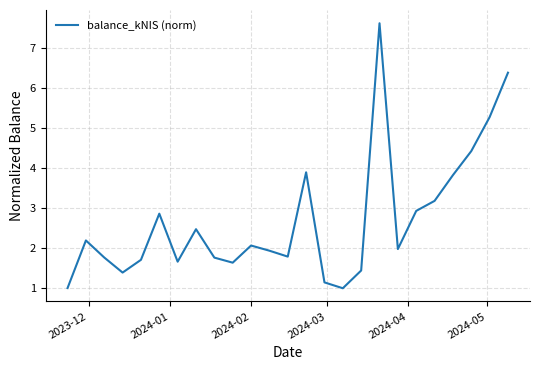

What is the difference between the maximum and minimum values?

6.6